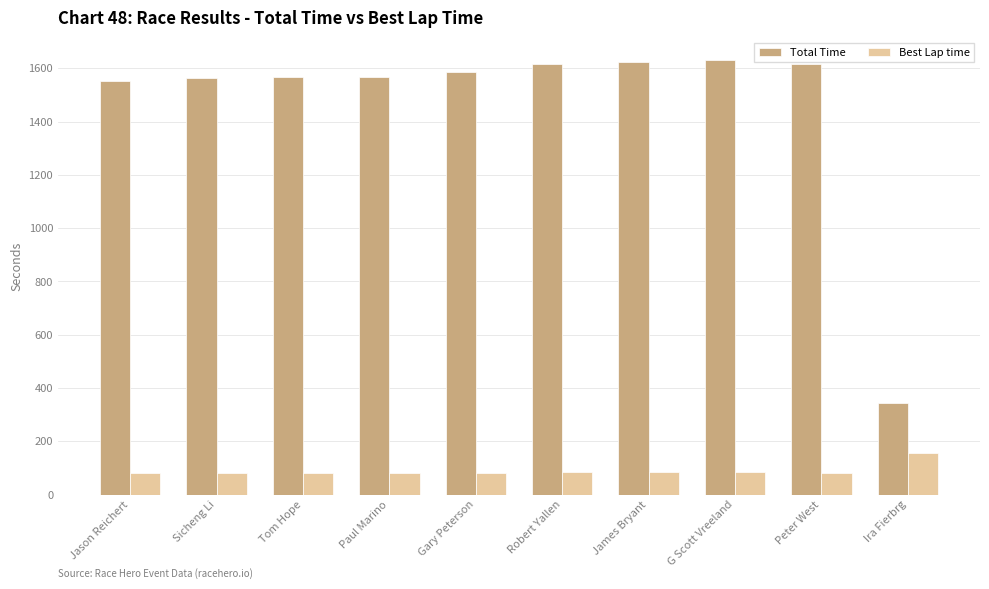

List the series in order of their peak value, highest first.

Total Time, Best Lap time